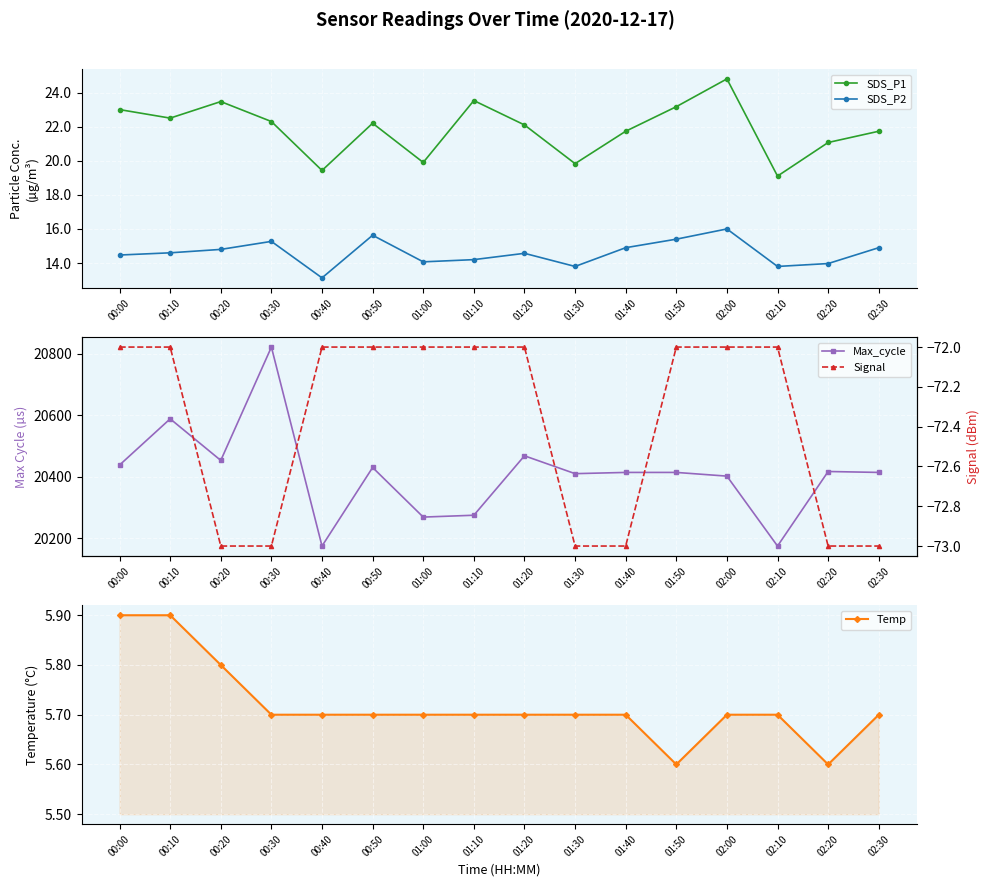

Is the value of Signal at 01:30 greater than the value of SDS_P2 at 00:30?

No